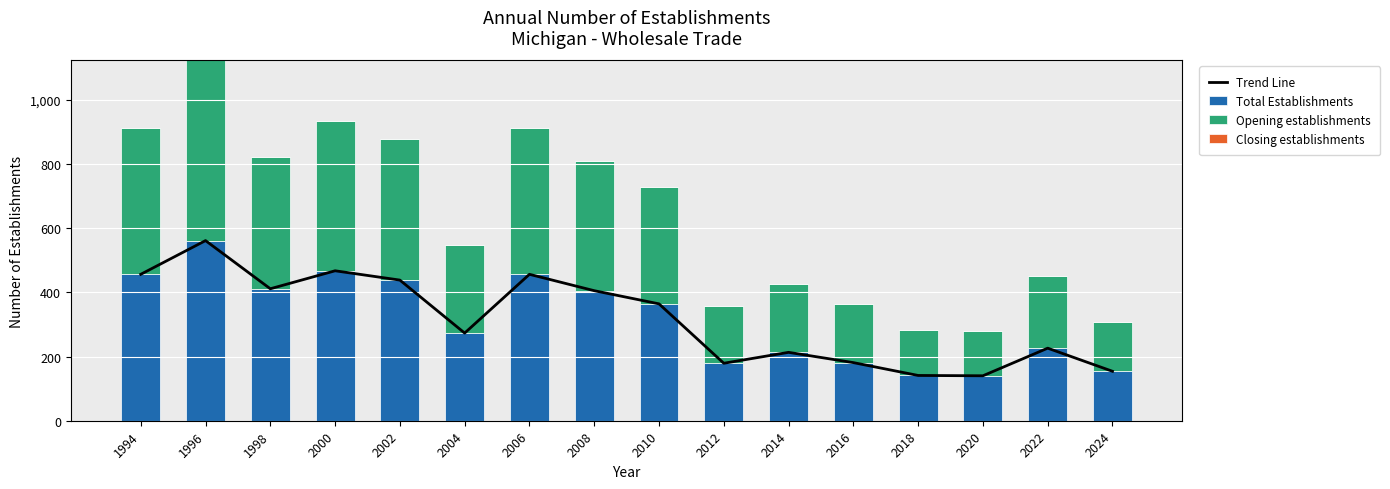

What is the spread (max minus min) of values at 2022?

226